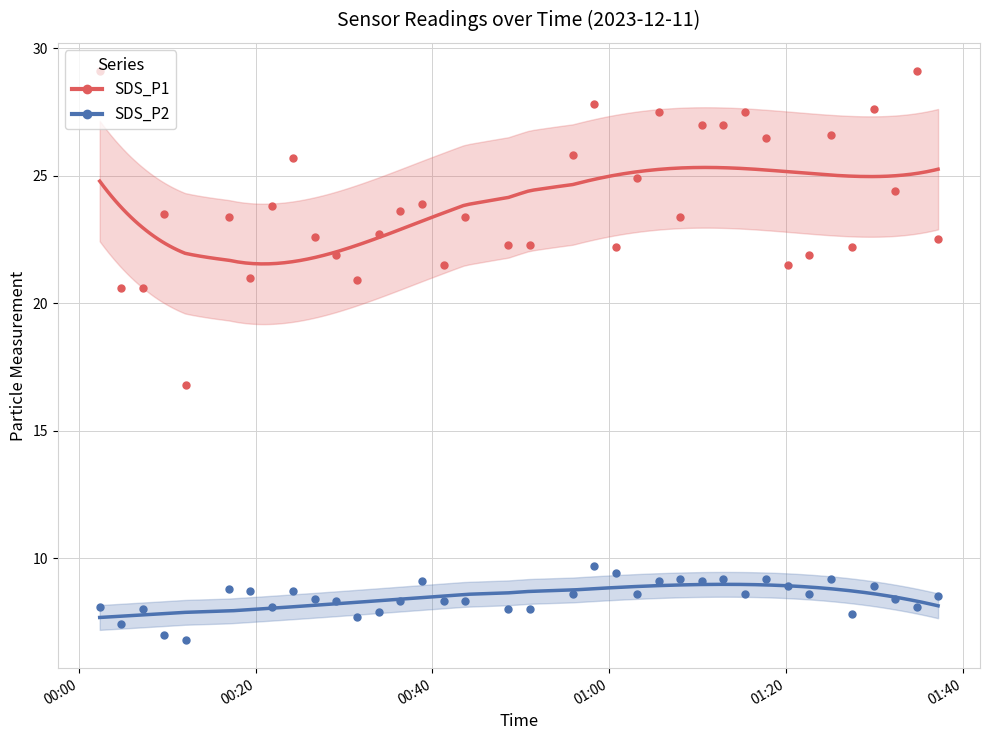

Which series has the largest total across all categories?

SDS_P1